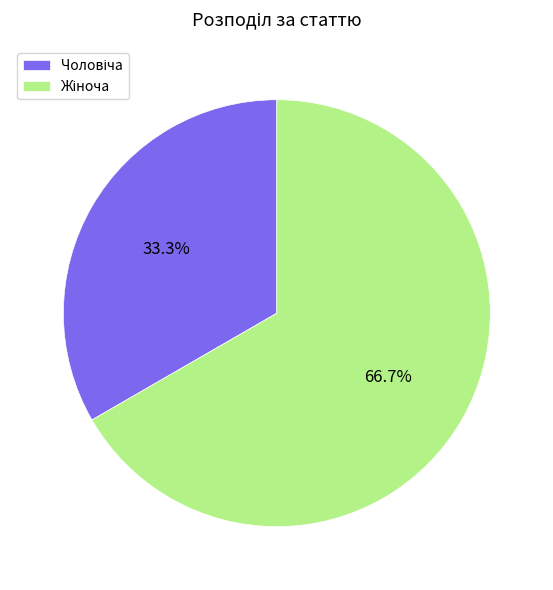

Is there any slice that represents more than half of the pie?

Yes